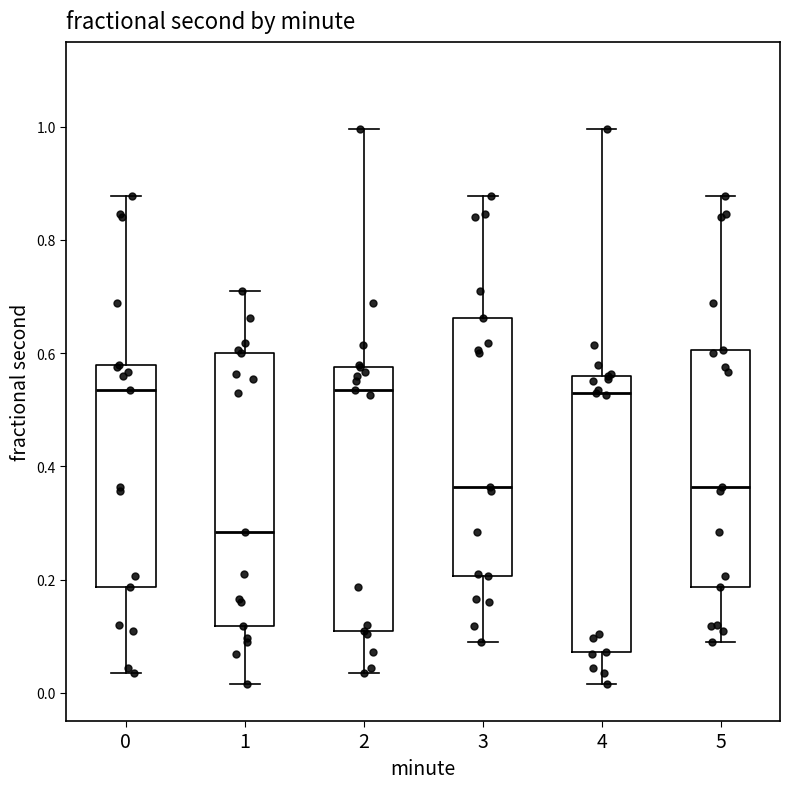

Reading left to right, read every box against the y-axis: the position of its median line, the range the box covers, and the ends of its whiskers. The values are not printed on the chart, so give them approximately, as read against the axis.

0: median 0.54, box 0.18 to 0.58, whiskers 0.04 to 0.88
1: median 0.28, box 0.12 to 0.60, whiskers 0.02 to 0.70
2: median 0.54, box 0.10 to 0.58, whiskers 0.04 to 1.00
3: median 0.36, box 0.20 to 0.66, whiskers 0.08 to 0.88
4: median 0.52, box 0.08 to 0.56, whiskers 0.02 to 1.00
5: median 0.36, box 0.18 to 0.60, whiskers 0.08 to 0.88